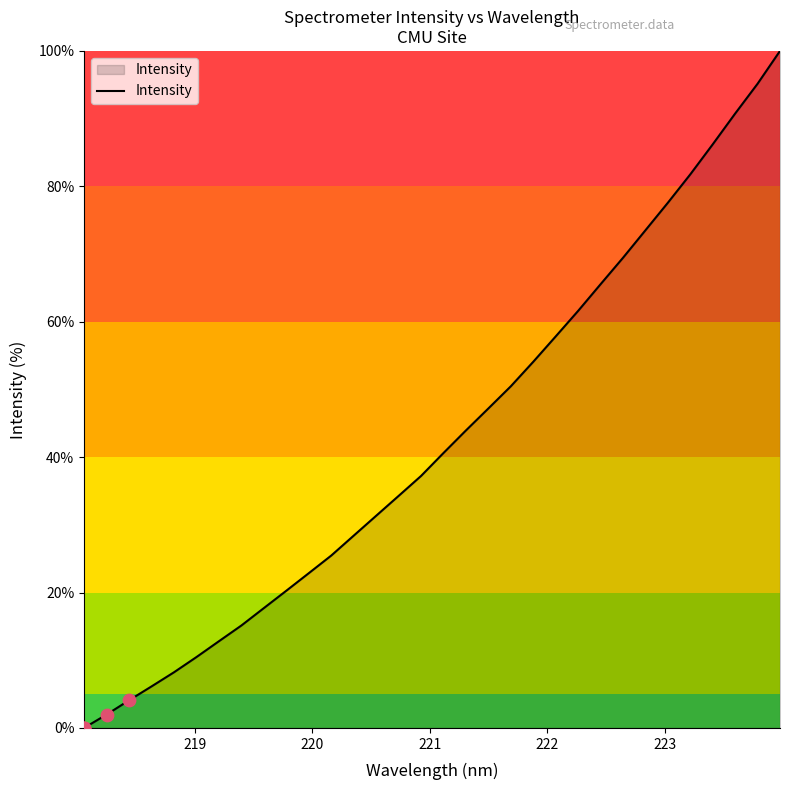

What is the greatest value displayed?

100.0